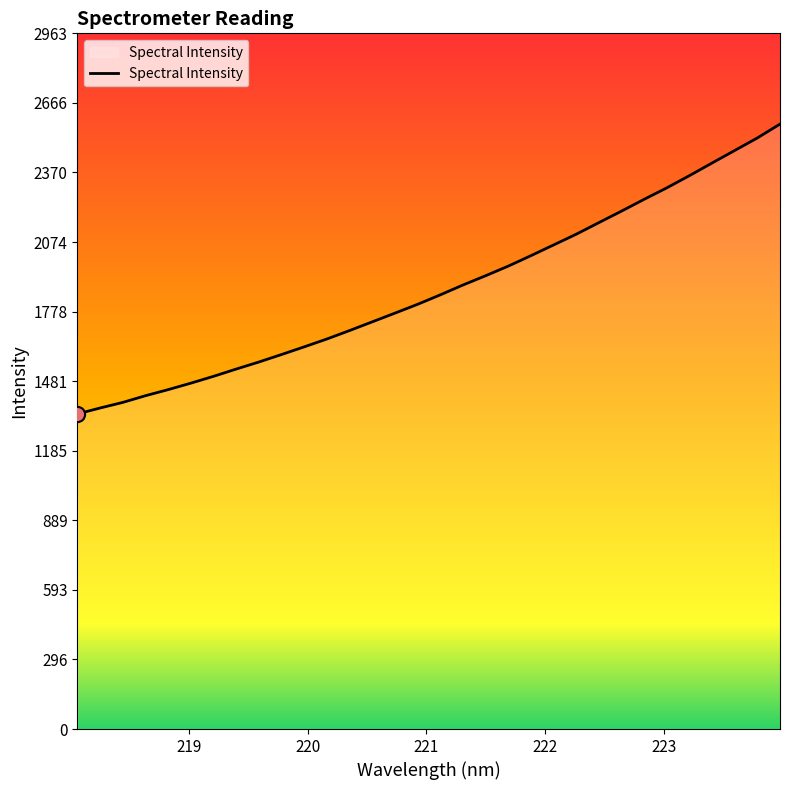

What is the greatest value displayed?

2576.1